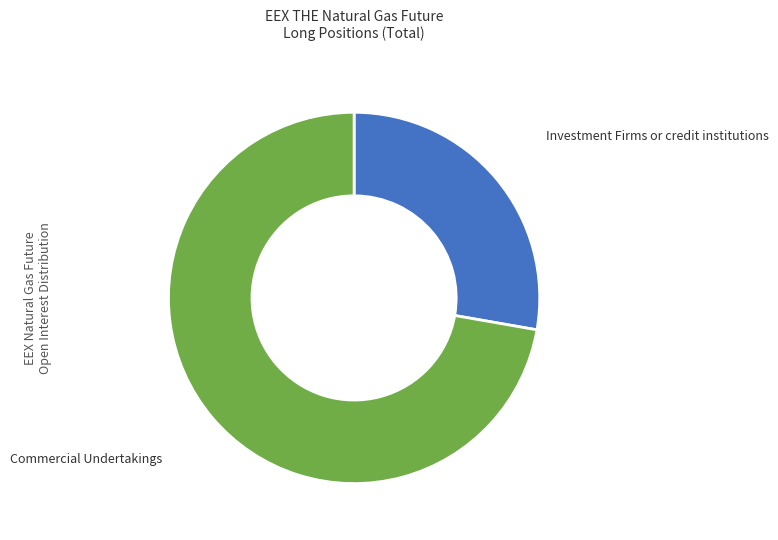

Is there a majority slice in this chart?

Yes